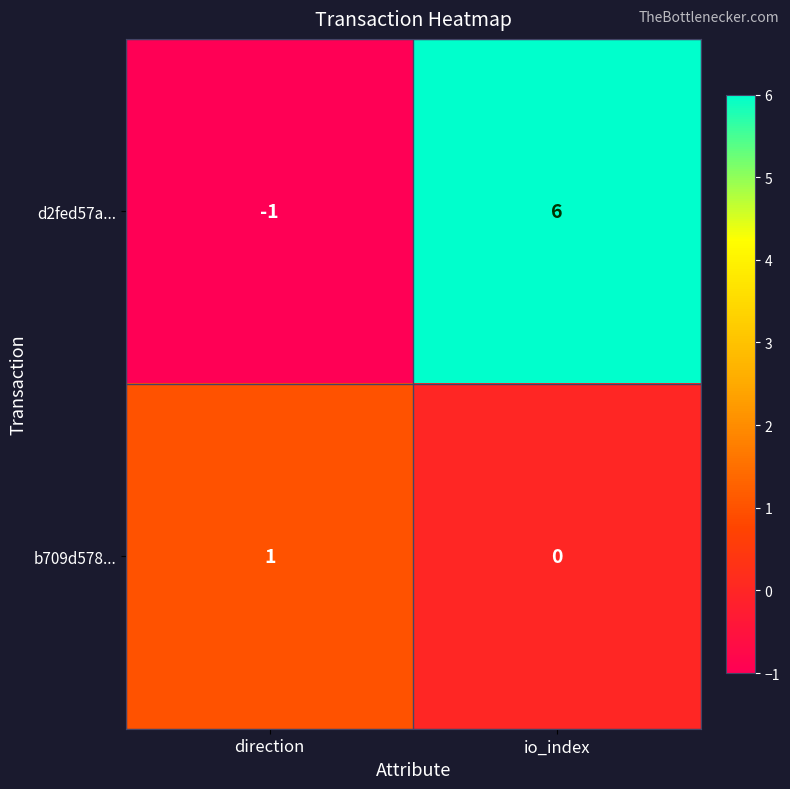

At direction, list the series in order from largest to smallest.

b709d578..., d2fed57a...